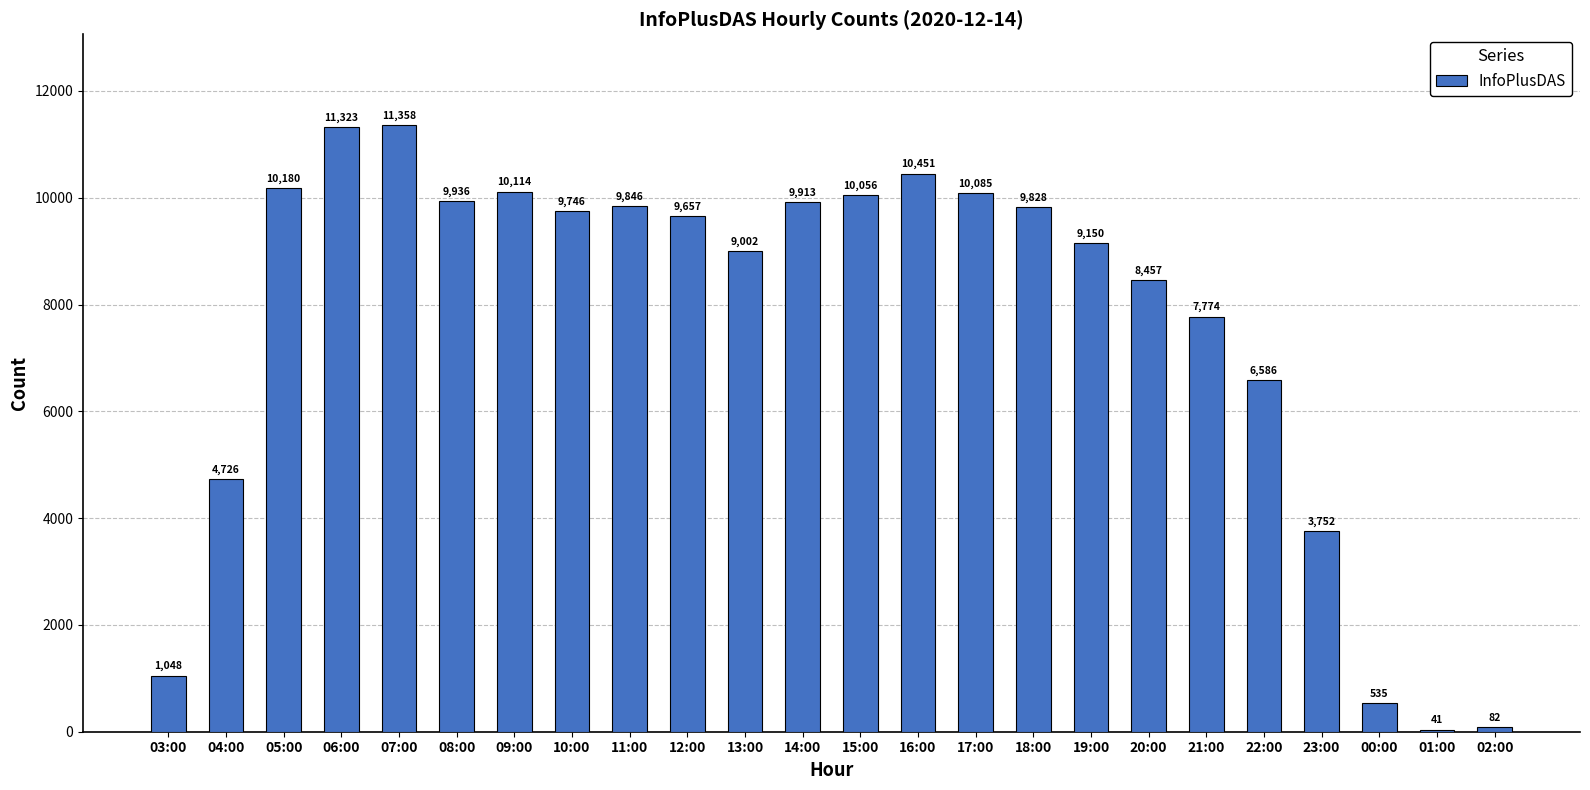

Reading right to left, list all the values displayed in this chart.

02:00=82	01:00=41	00:00=535	23:00=3752	22:00=6586	21:00=7774	20:00=8457	19:00=9150	18:00=9828	17:00=10085	16:00=10451	15:00=10056	14:00=9913	13:00=9002	12:00=9657	11:00=9846	10:00=9746	09:00=10114	08:00=9936	07:00=11358	06:00=11323	05:00=10180	04:00=4726	03:00=1048